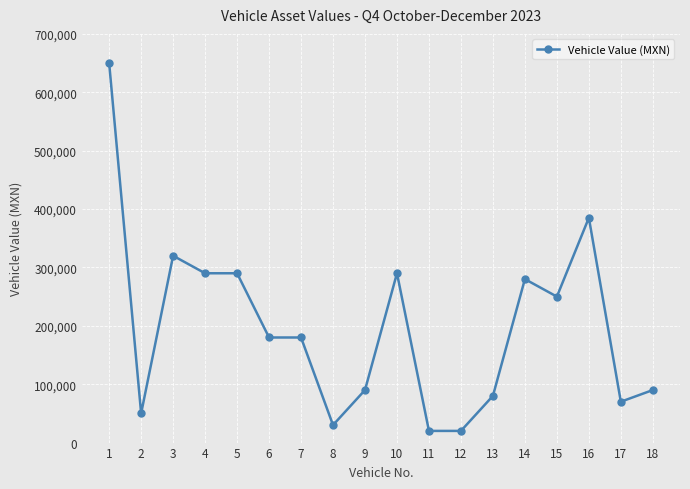

Where is the first local maximum?

3